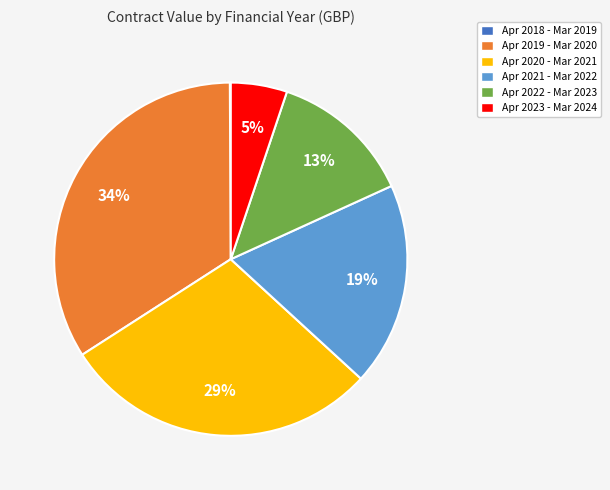

What is the ratio of the value at Apr 2022 - Mar 2023 to the value at Apr 2021 - Mar 2022?

0.7